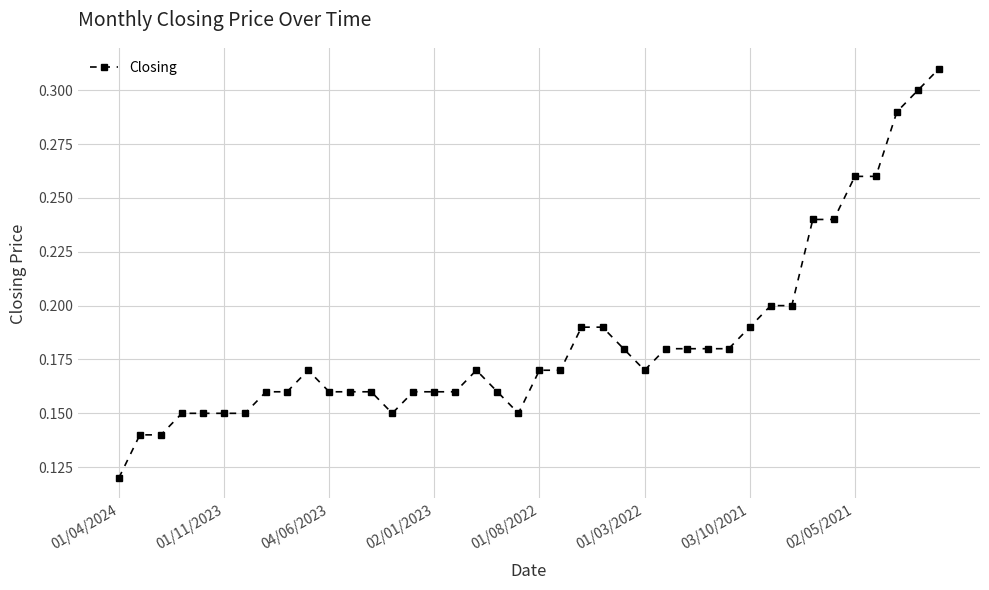

What is the sum of all values?

7.4